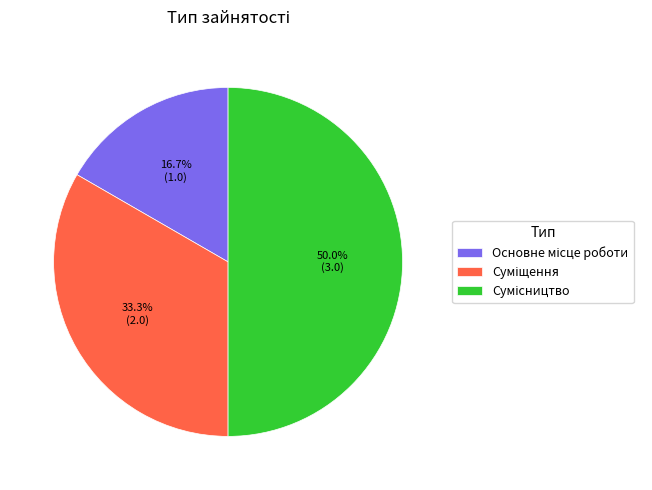

To the nearest percent, what portion does Суміщення represent?

33%